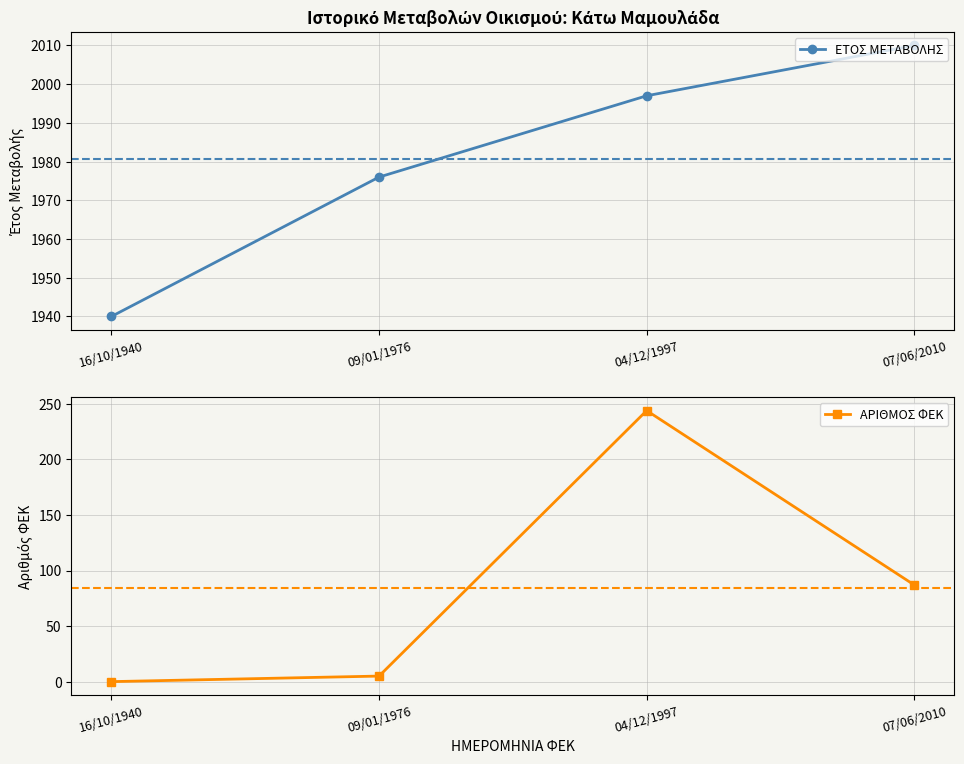

At how many categories does at least one series exceed 1367?

4